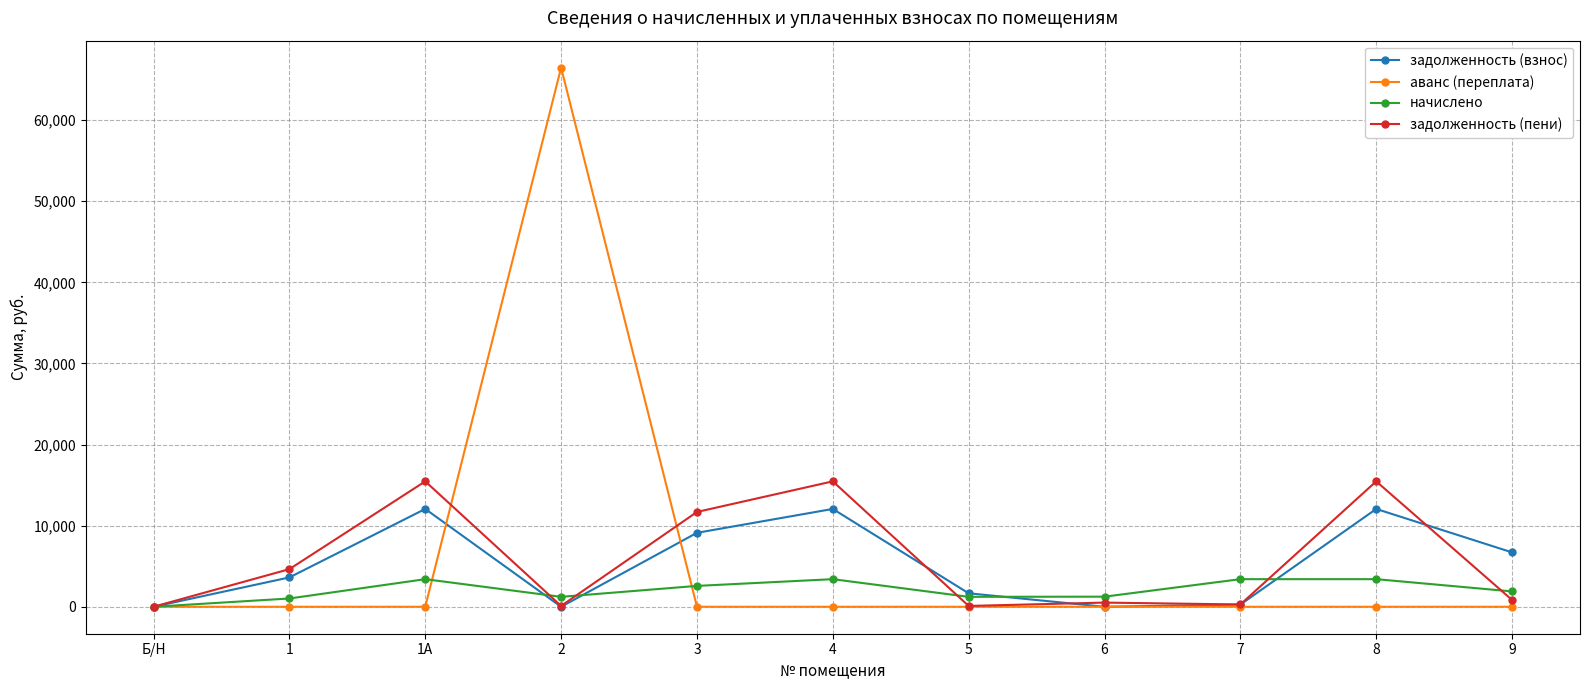

What is the value of the начислено point at the 4th from the left?

1224.7